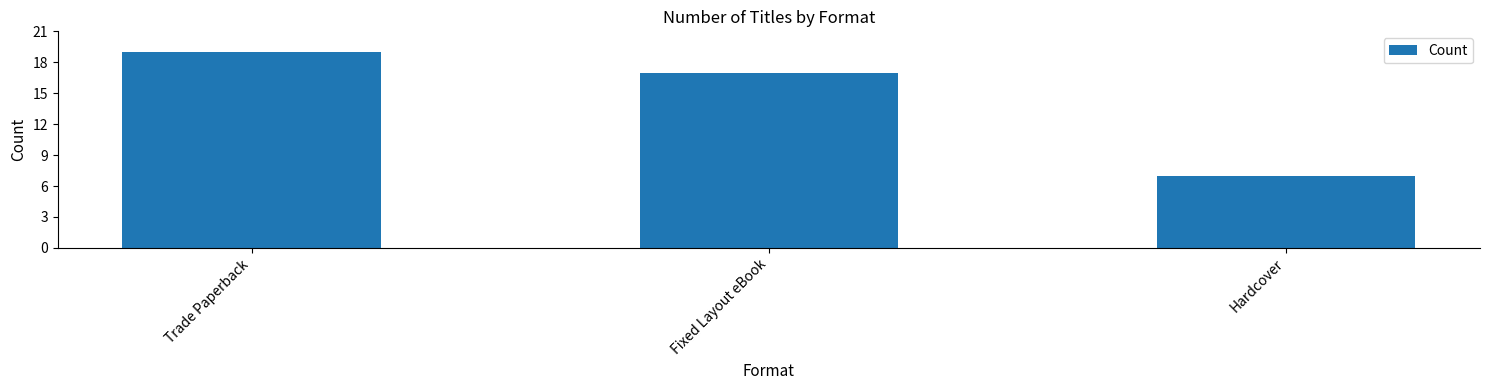

What is the minimum value shown in the chart?

7